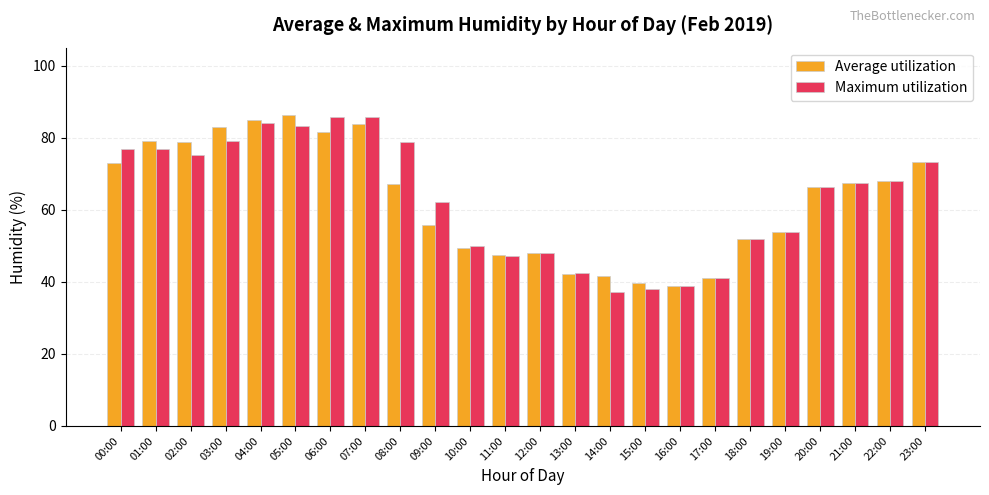

What is the difference between the highest and lowest values at 05:00?

2.9